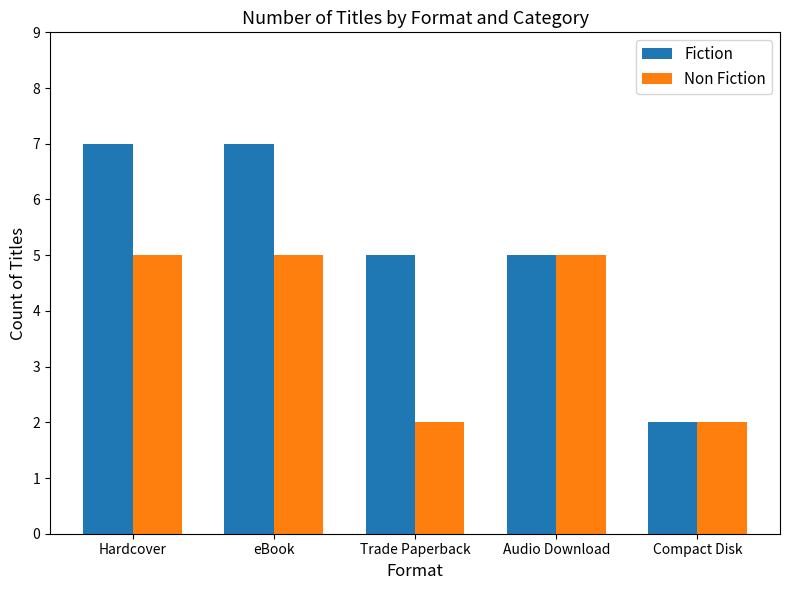

What is the difference between the Fiction values at Hardcover and Trade Paperback?

2